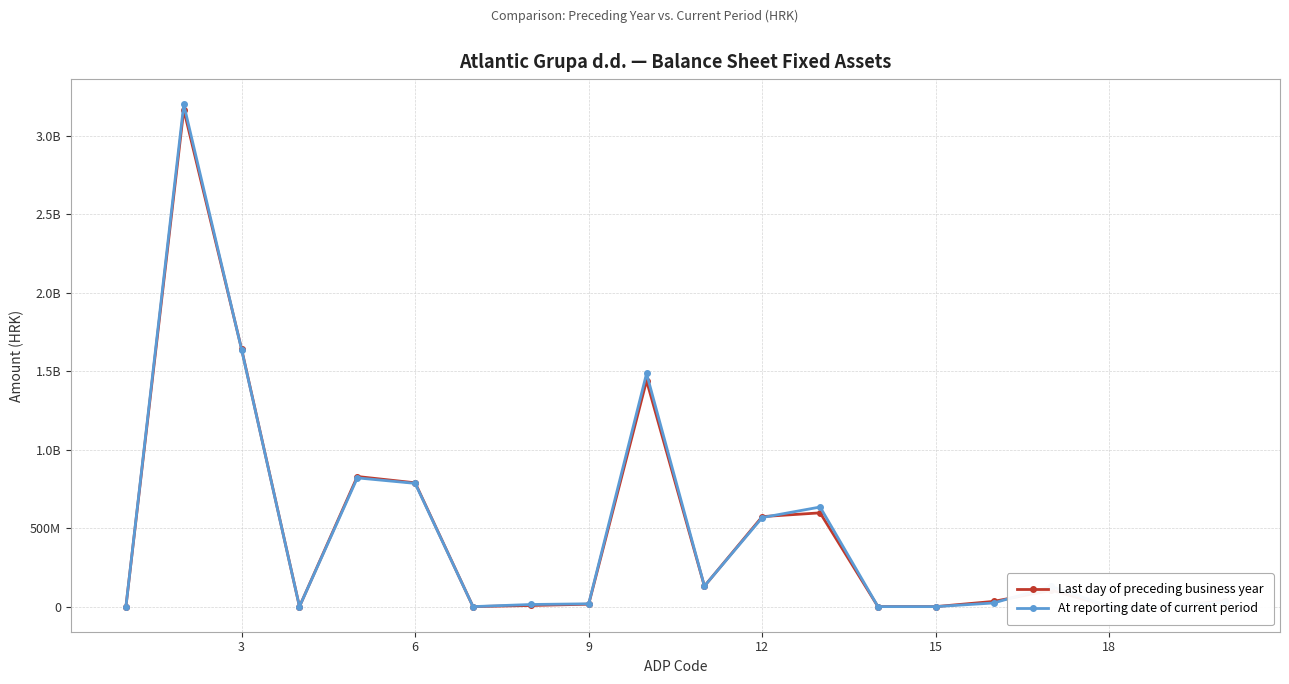

What is the average value of the At reporting date of current period series?

473578820